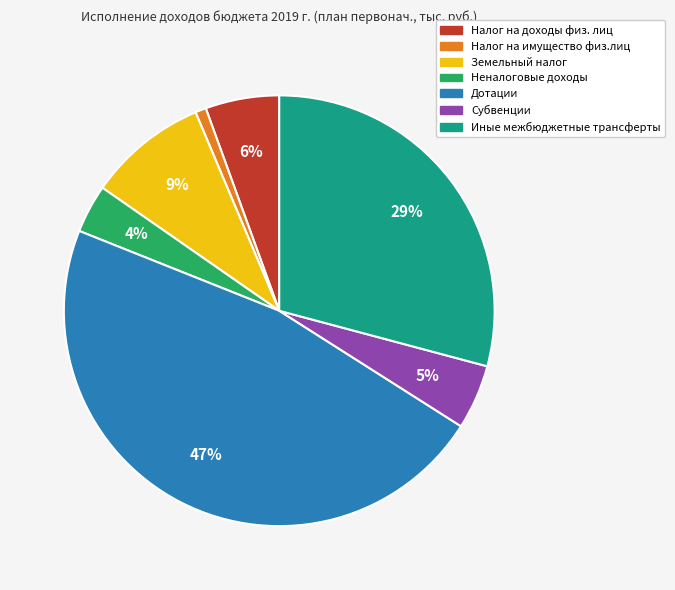

To the nearest percent, what percentage of the pie is Субвенции?

5%